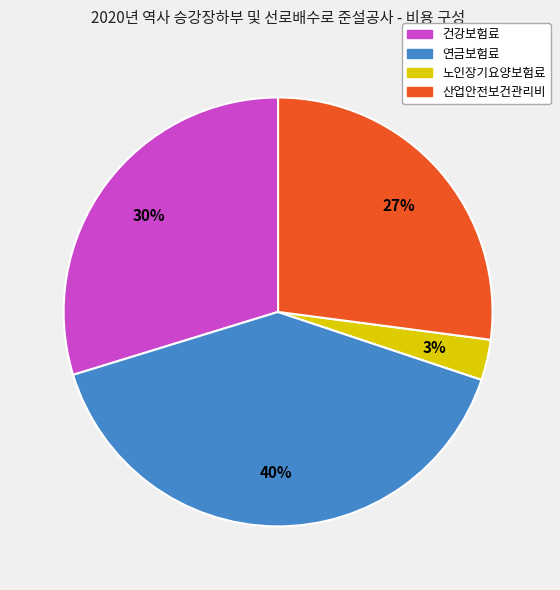

Between 건강보험료 and 노인장기요양보험료, which is larger?

건강보험료